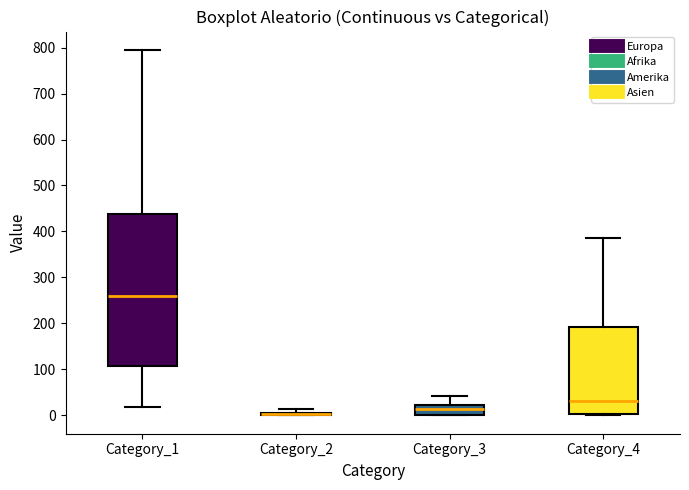

Reading left to right, read every box against the y-axis: the position of its median line, the range the box covers, and the ends of its whiskers. The values are not printed on the chart, so give them approximately, as read against the axis.

Category_1: median 260, box 110 to 440, whiskers 20 to 800
Category_2: box collapsed to a line at 0, whiskers 0 to 10
Category_3: median 20 (inside the box), box 0 to 20, whiskers 0 to 40
Category_4: median 30, box 0 to 190, whiskers 0 to 390